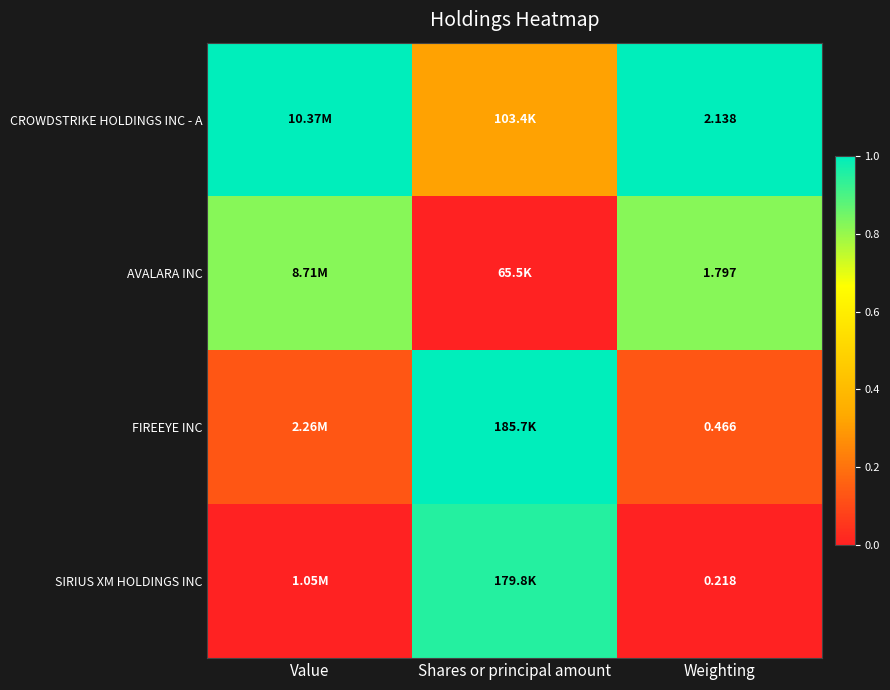

Rank the series at Weighting from highest to lowest value.

CROWDSTRIKE HOLDINGS INC - A, AVALARA INC, FIREEYE INC, SIRIUS XM HOLDINGS INC